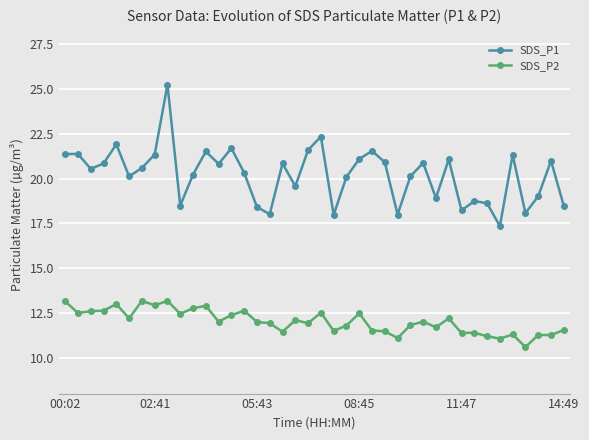

Which series has the largest range (max minus min)?

SDS_P1